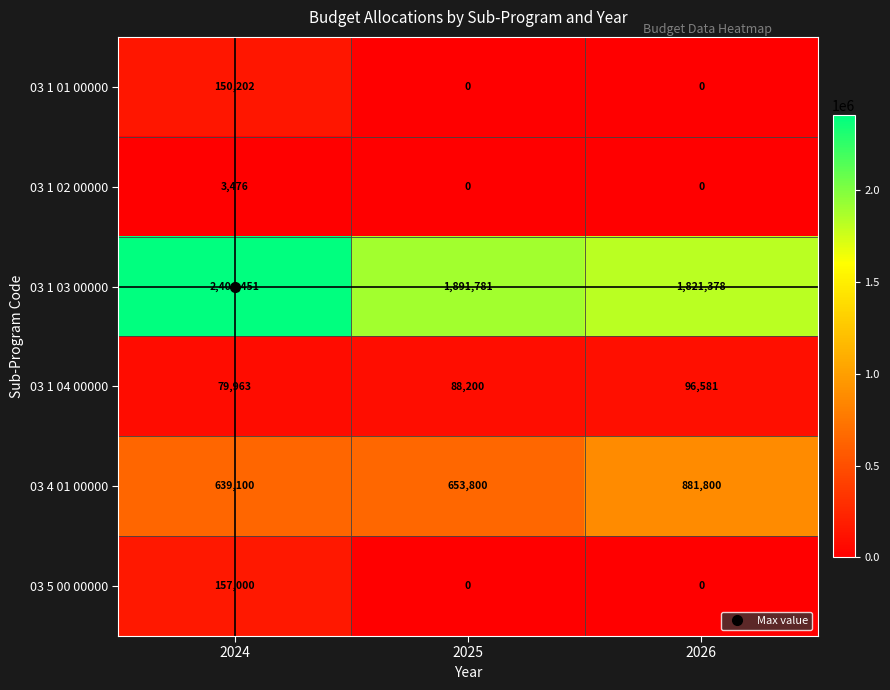

What is the maximum value for 03 1 04 00000?

96581